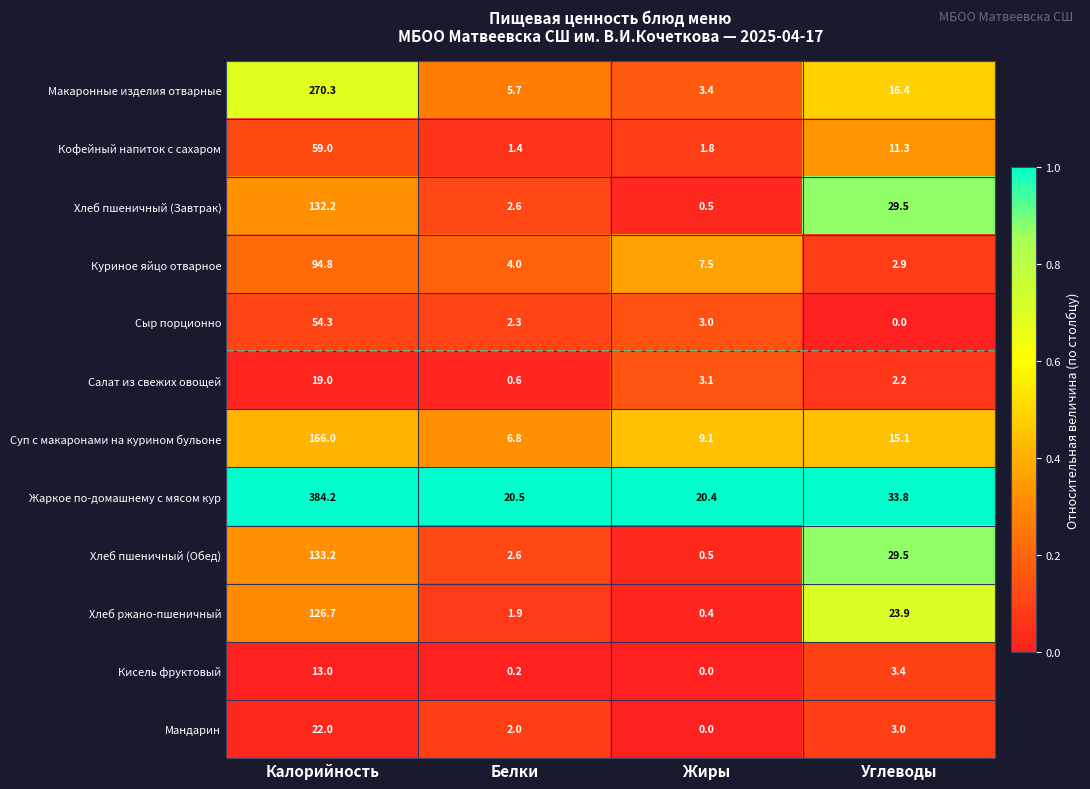

What is the total value across all series at Углеводы?

171.0